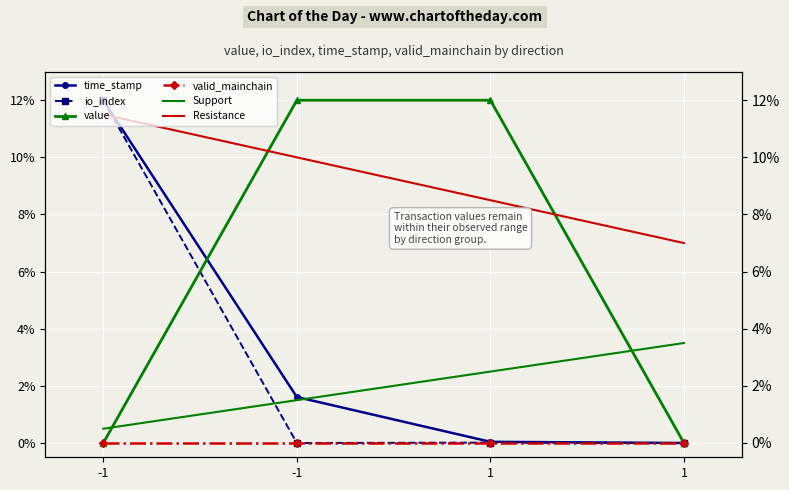

At which category does the chart reach its minimum across all series?

1